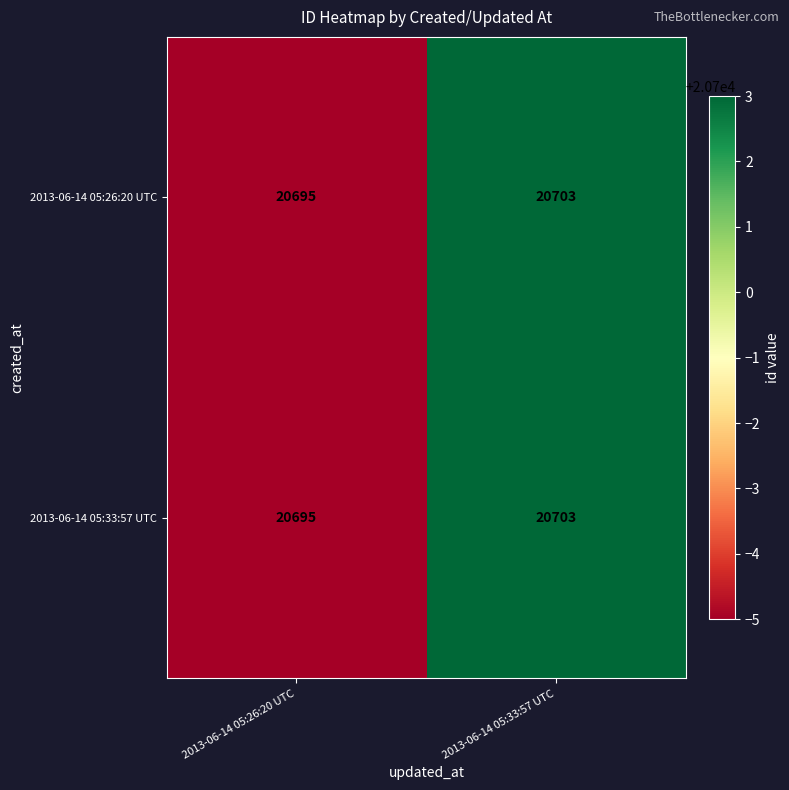

Is it true that 2013-06-14 05:33:57 UTC equals 20695 at 2013-06-14 05:26:20 UTC?

True